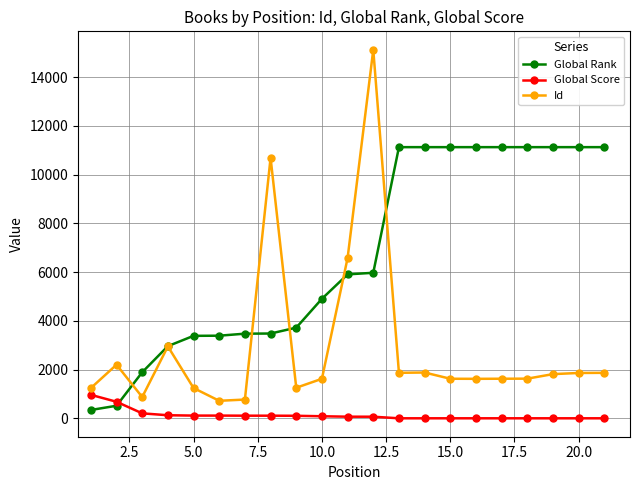

Which series has the widest spread of values?

Id